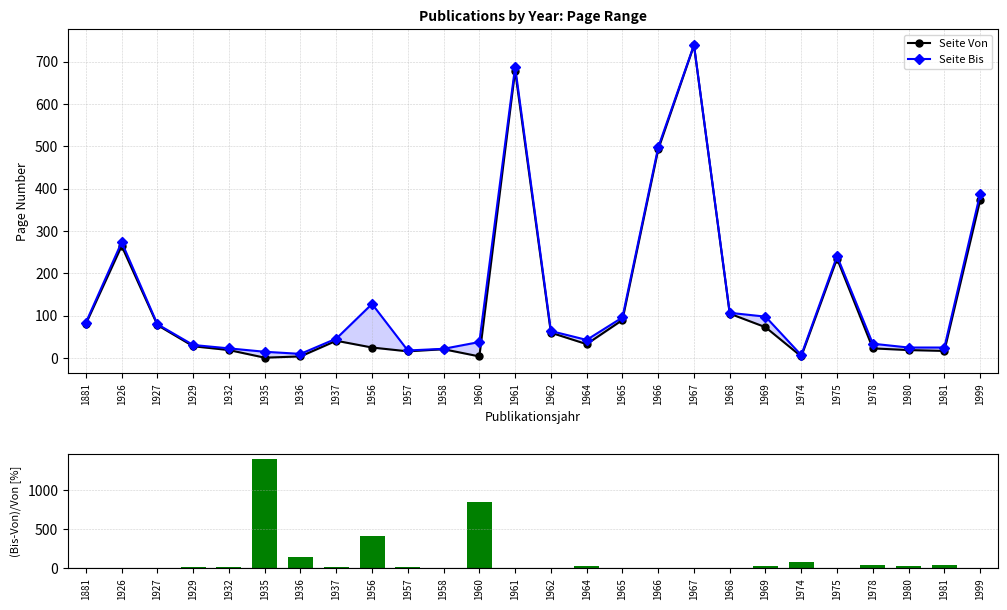

What is the value of the Seite Bis bar at the 7th from the left?

10.0